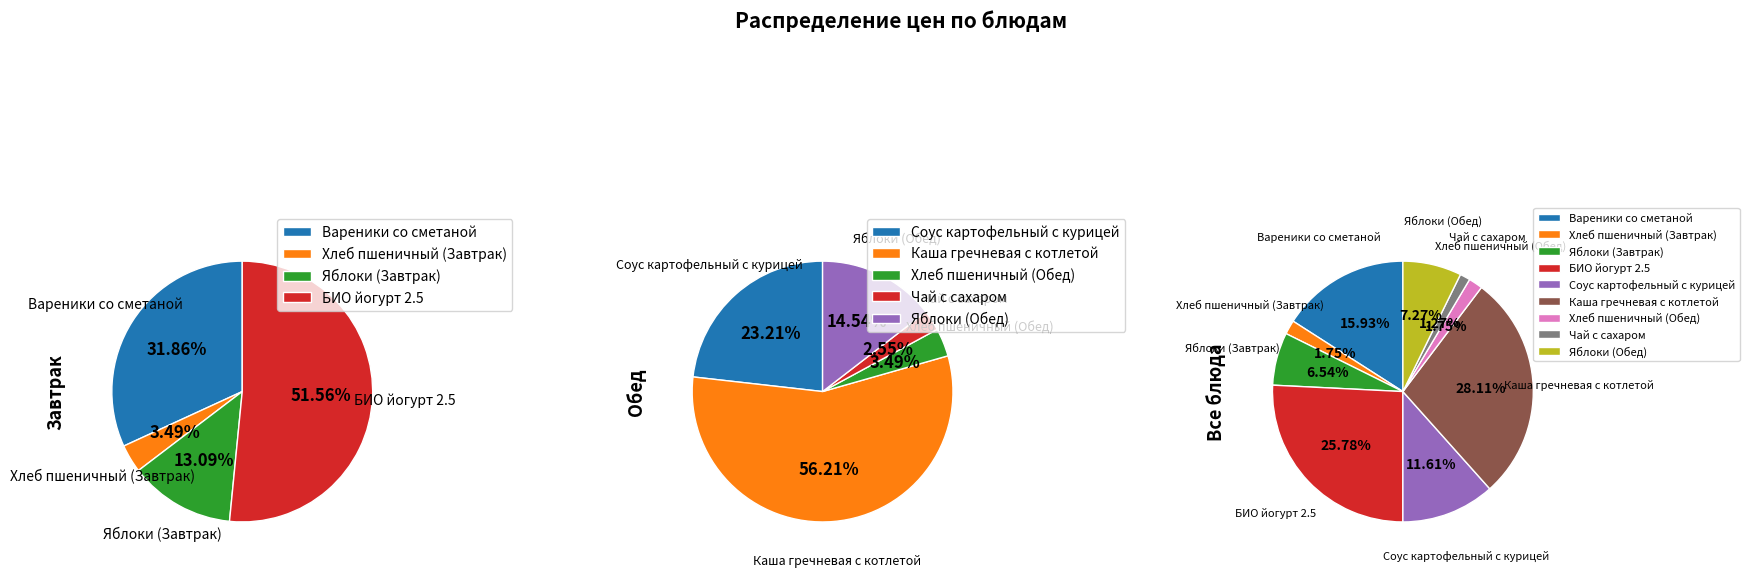

Which has a higher value, Хлеб пшеничный (Обед) or Соус картофельный с курицей?

Соус картофельный с курицей